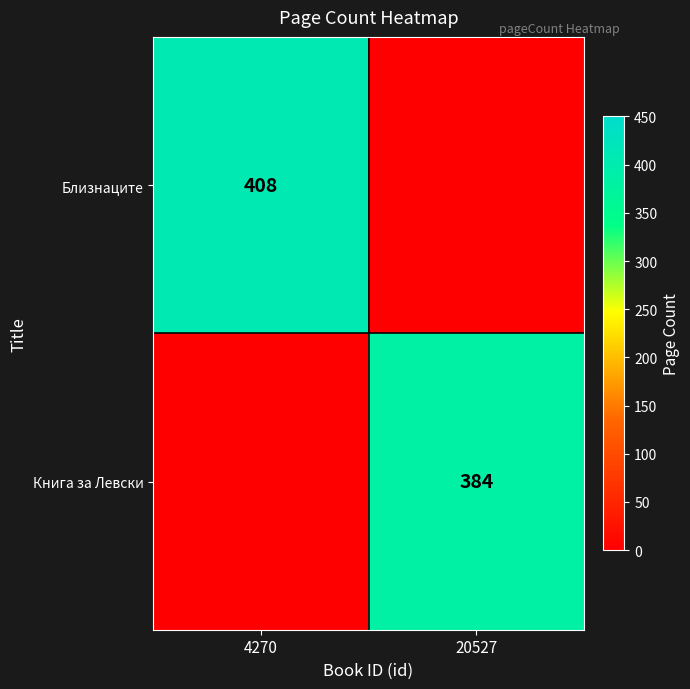

True or false: Книга за Левски has a value of 384 at 20527.

True